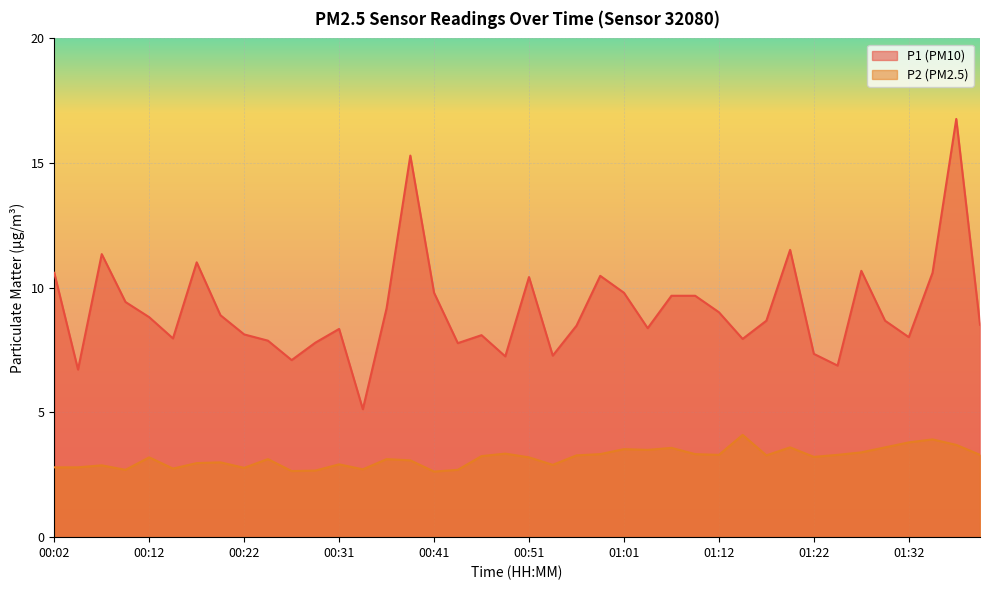

At which category does P1 reach its first local peak?

00:07